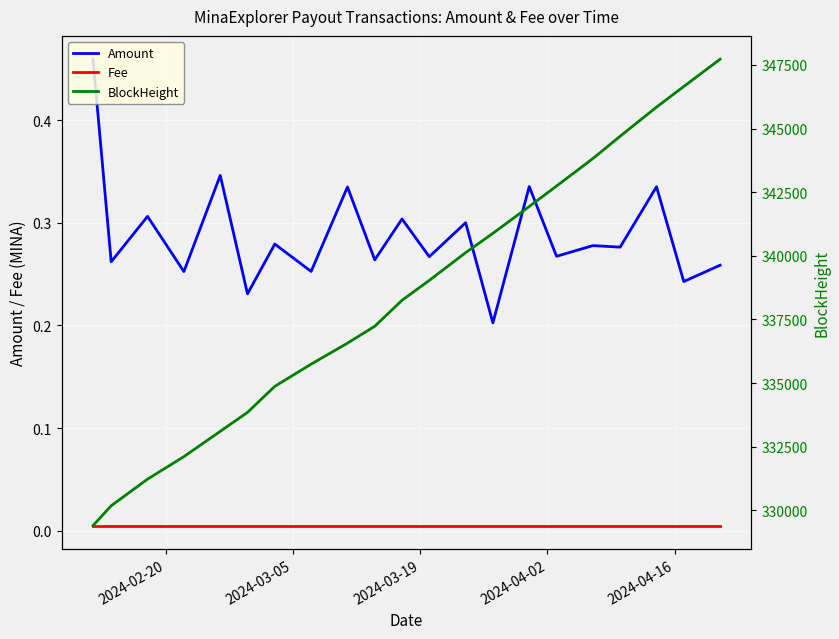

Reading right to left, transcribe all the data shown in this chart.

Amount: 0.3	0.2	0.3	0.3	0.3	0.3	0.3	0.2	0.3	0.3	0.3	0.3	0.3	0.3	0.3	0.2	0.3	0.3	0.3	0.3	0.5
Fee: 0.0	0.0	0.0	0.0	0.0	0.0	0.0	0.0	0.0	0.0	0.0	0.0	0.0	0.0	0.0	0.0	0.0	0.0	0.0	0.0	0.0
BlockHeight: 347727.0	346655.0	345844.0	344701.0	343823.0	342743.0	341940.0	340885.0	340125.0	339036.0	338254.0	337233.0	336570.0	335745.0	334872.0	333850.0	333105.0	332111.0	331226.0	330181.0	329401.0